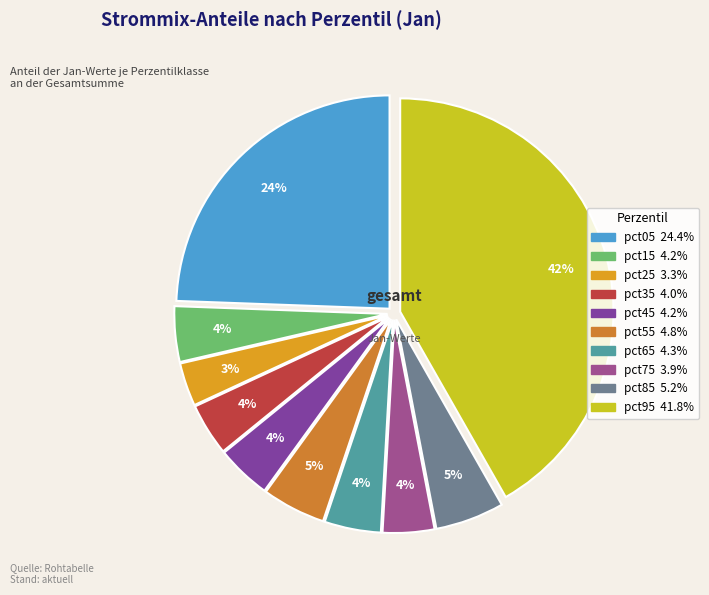

To the nearest percent, what portion does pct35 represent?

4%